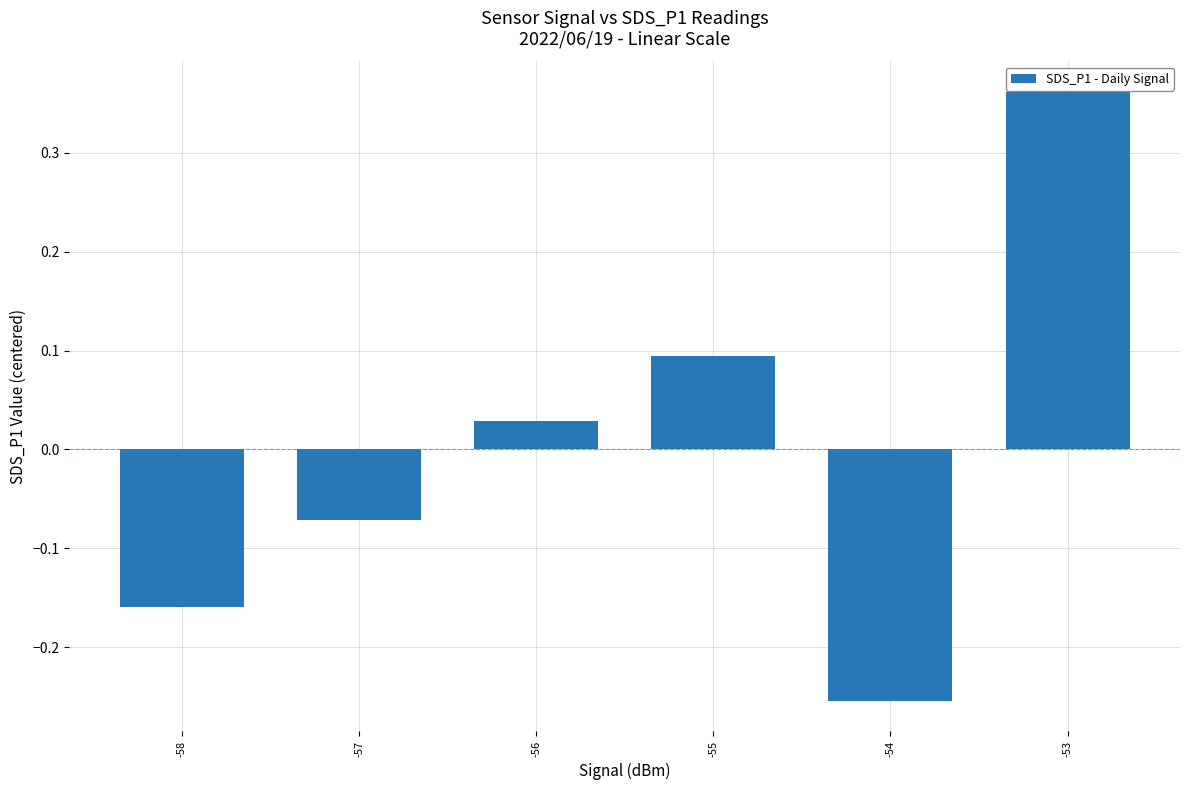

What is the value of the 4th bar from the left?

0.1